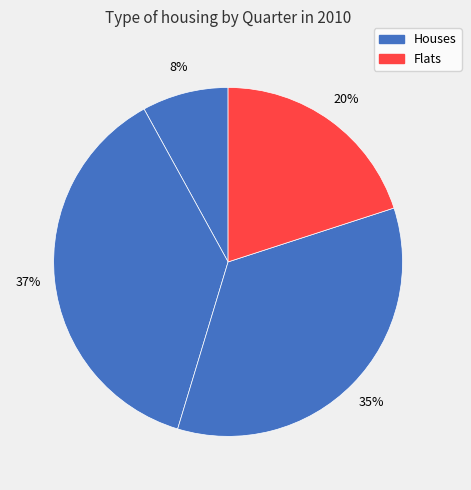

Count the number of slices in the pie.

4